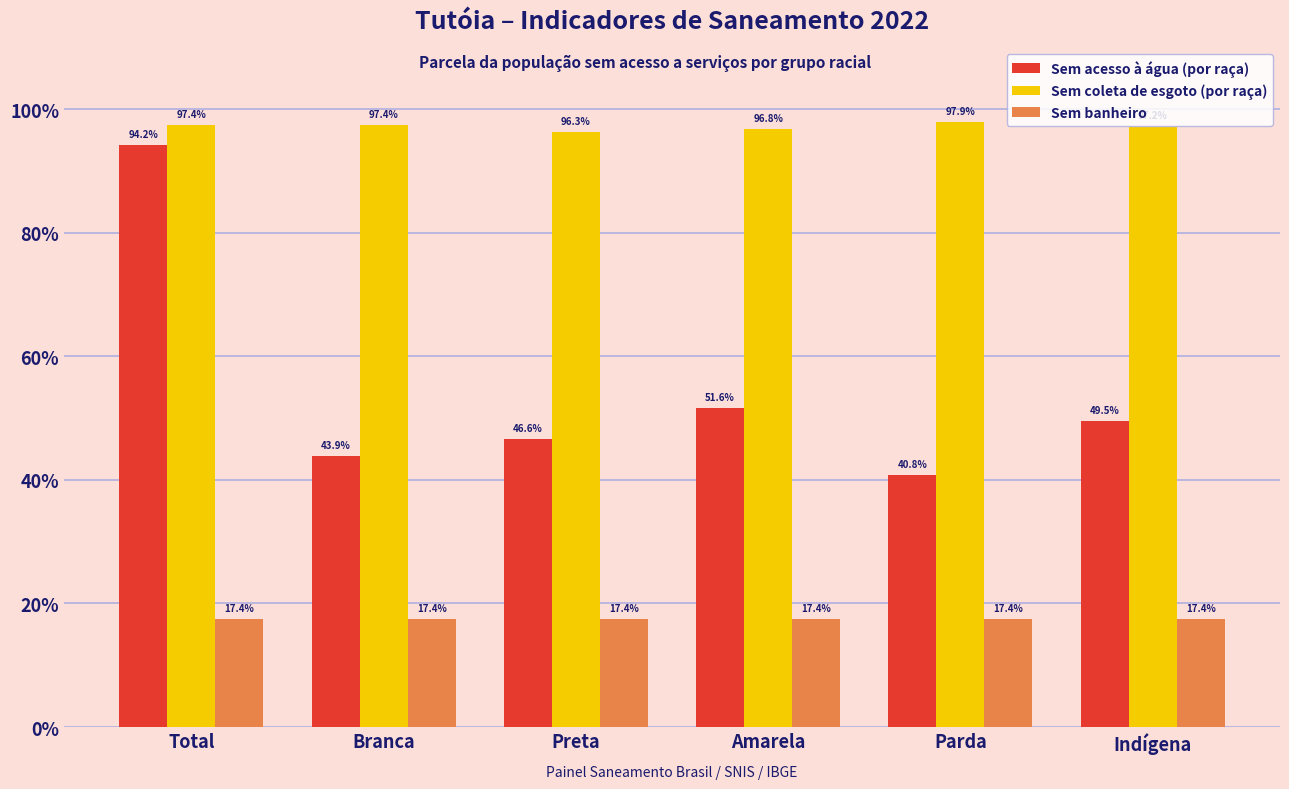

Does the chart contain any negative values?

No